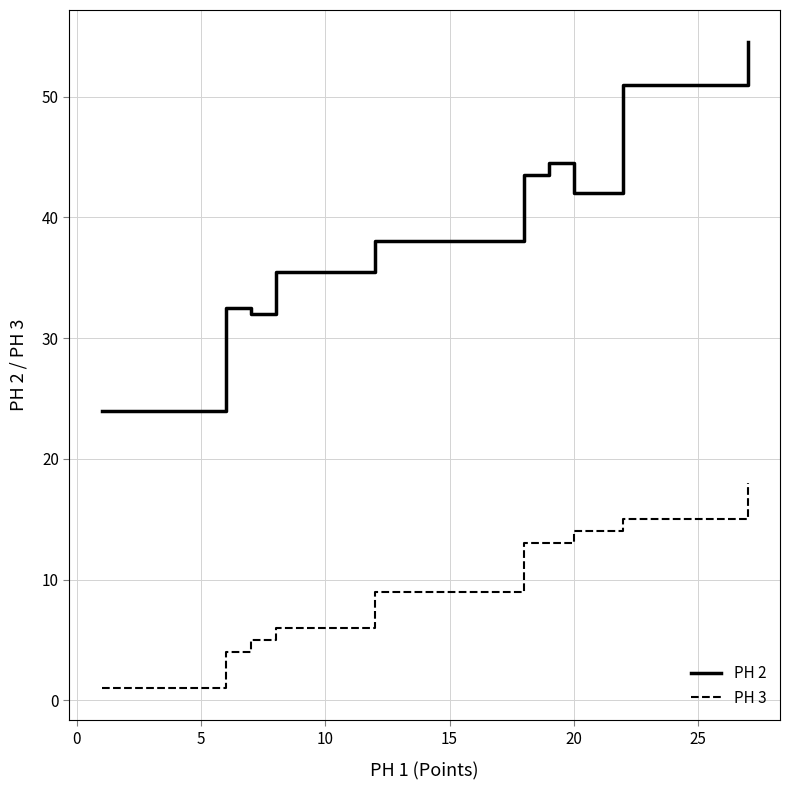

How many lines are shown in the chart?

2